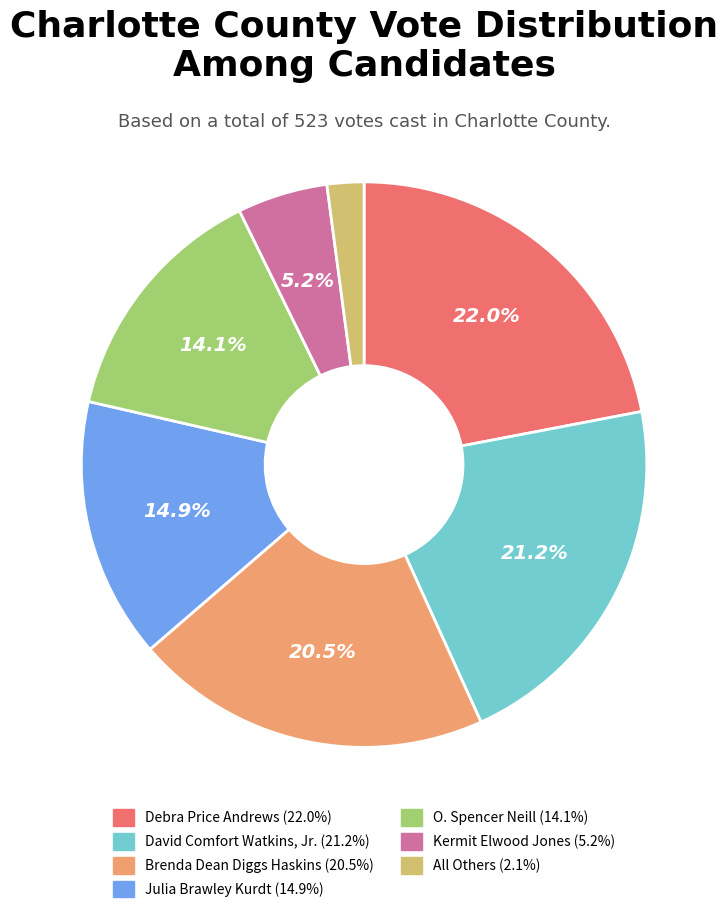

What percentage is the O. Spencer Neill slice, to the nearest percent?

14%